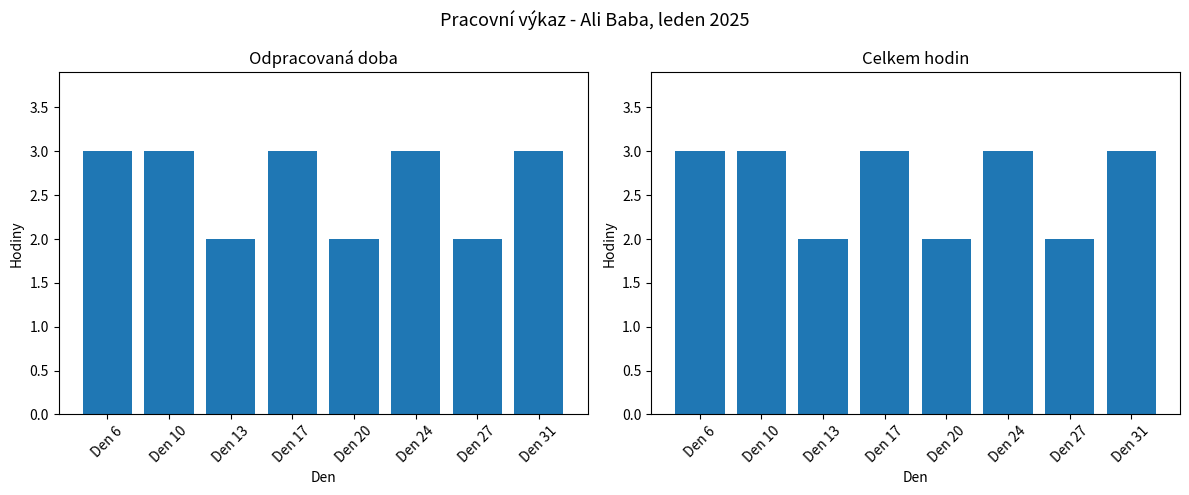

The Celkem hodin (col_16) series shows 2 at Den 10. True or false?

False